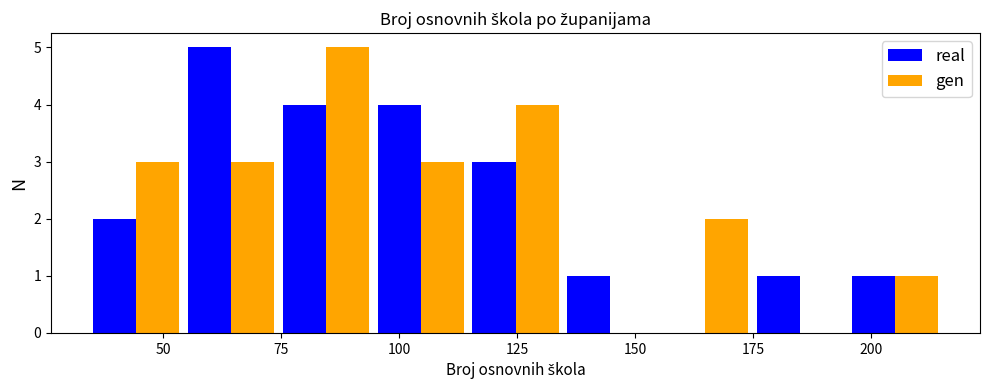

In the real series, which range on the x-axis has the tallest bar?

55 to 75